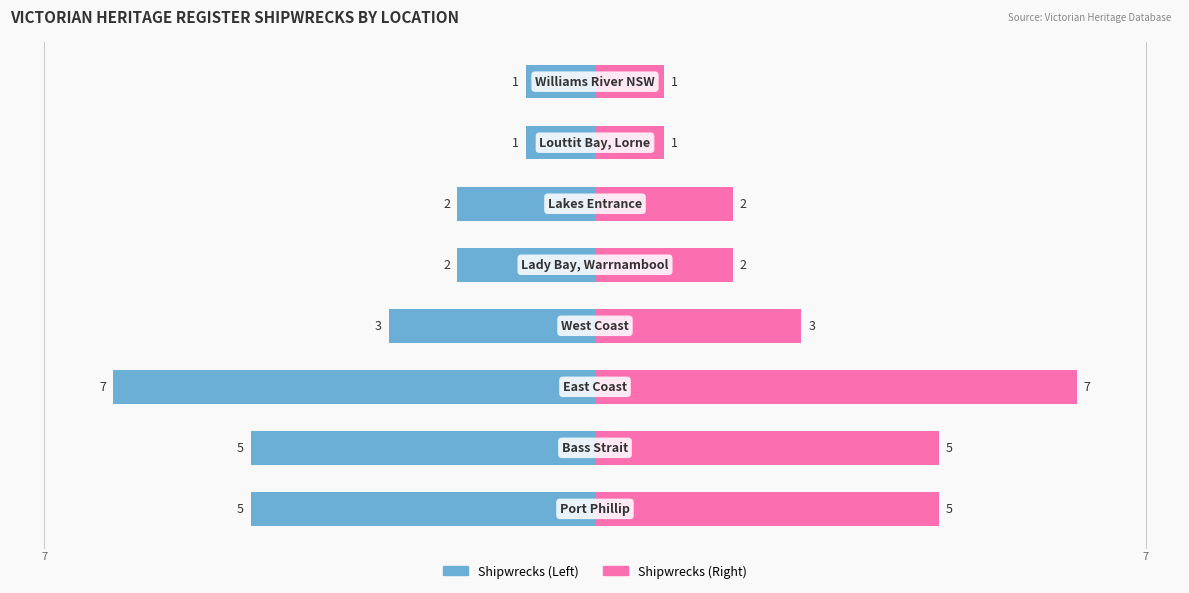

List the series in order of their overall mean, lowest first.

Shipwrecks (Left), Shipwrecks (Right)